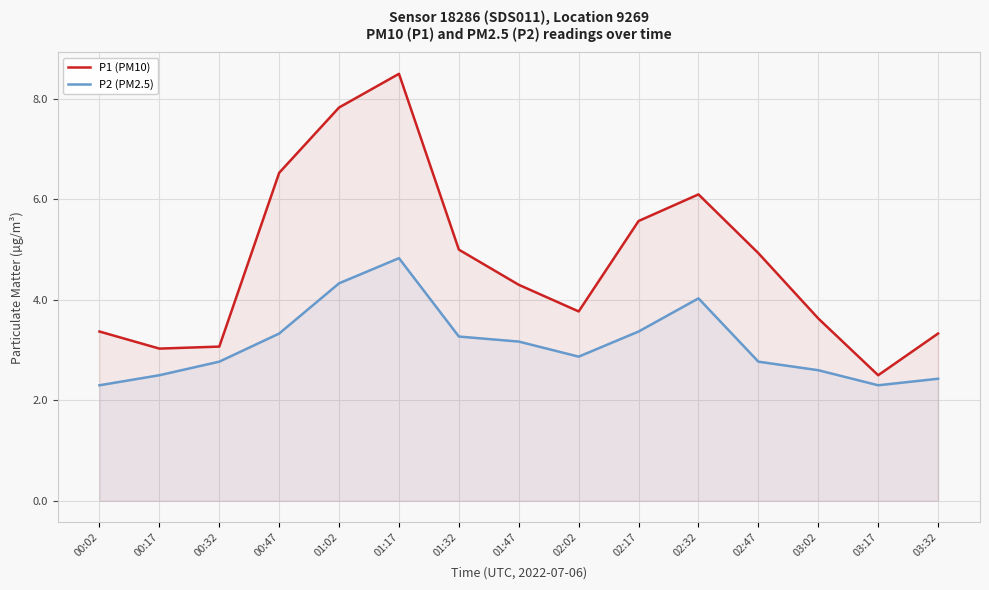

The P1 (PM10) series shows 2.5 at 03:17. True or false?

True